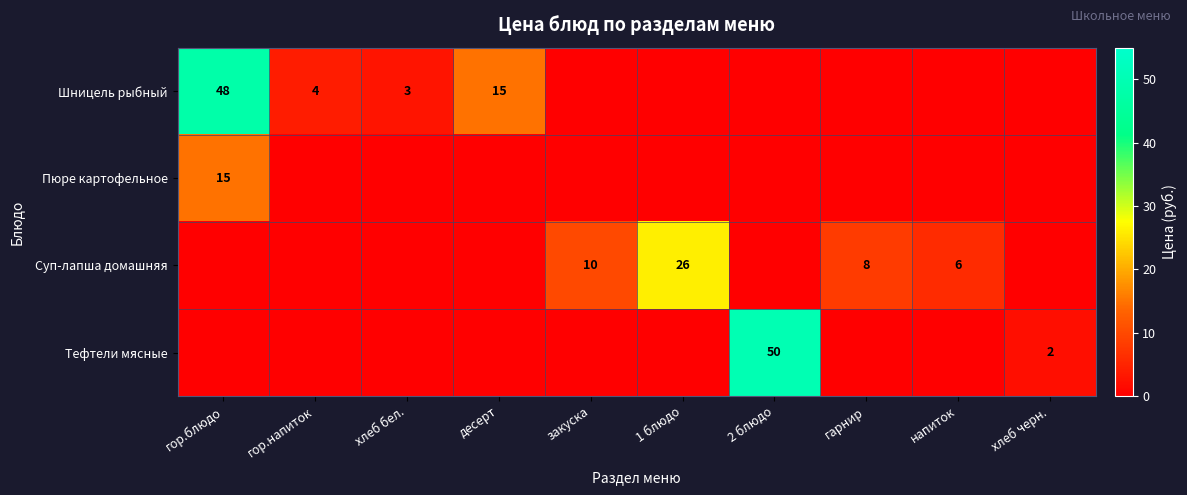

True or false: Шницель рыбный has a value of 8 at десерт.

False